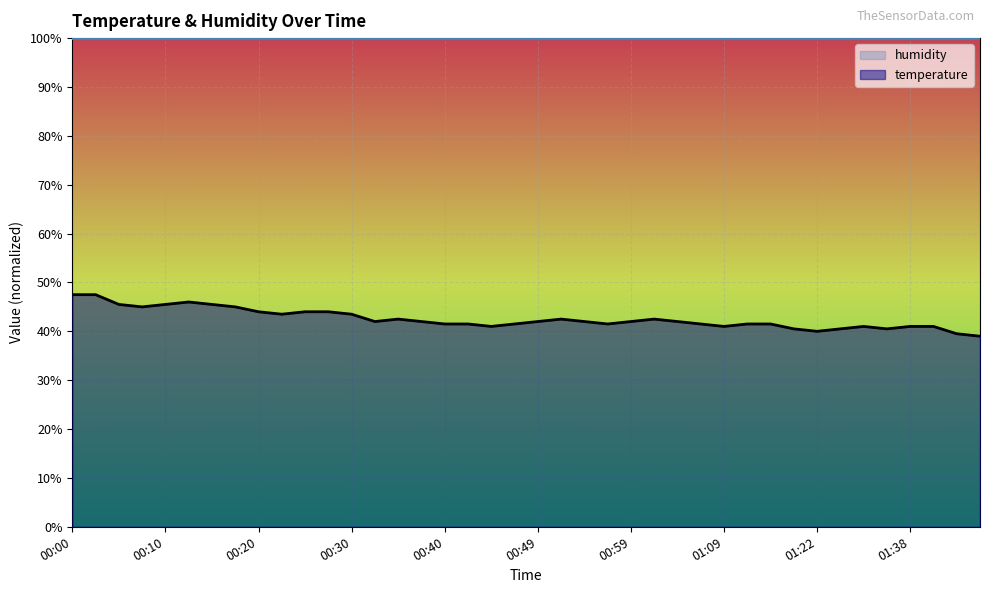

At which label does the data first exceed 41?

00:00